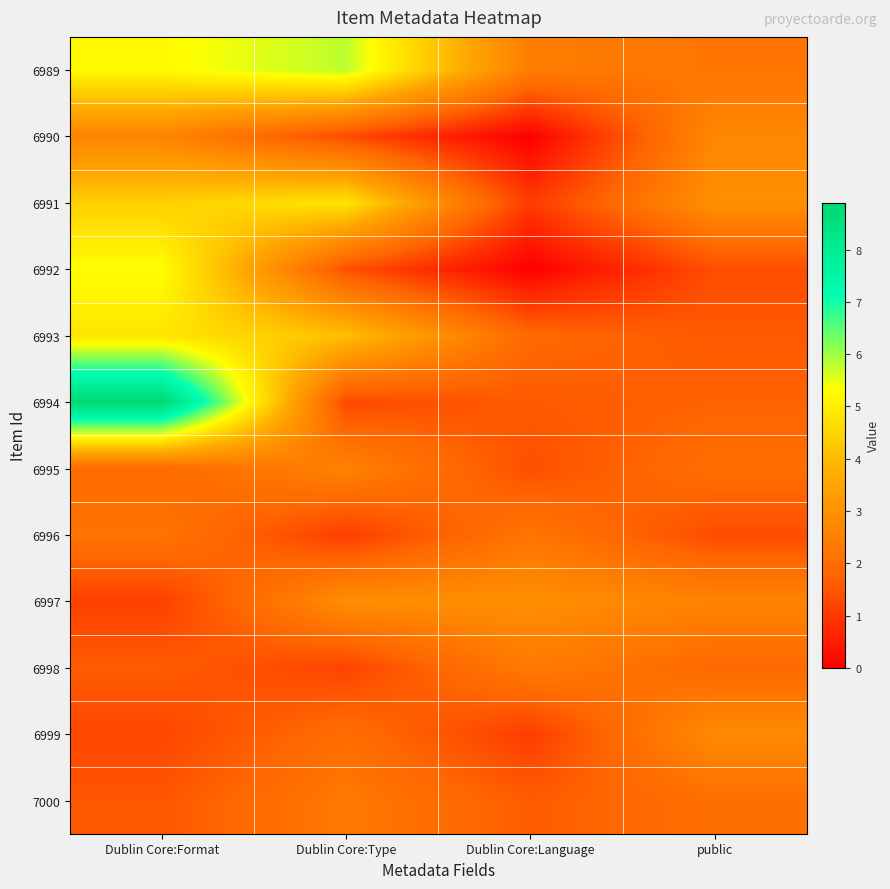

At which category is the sum across all series the highest?

Dublin Core:Format